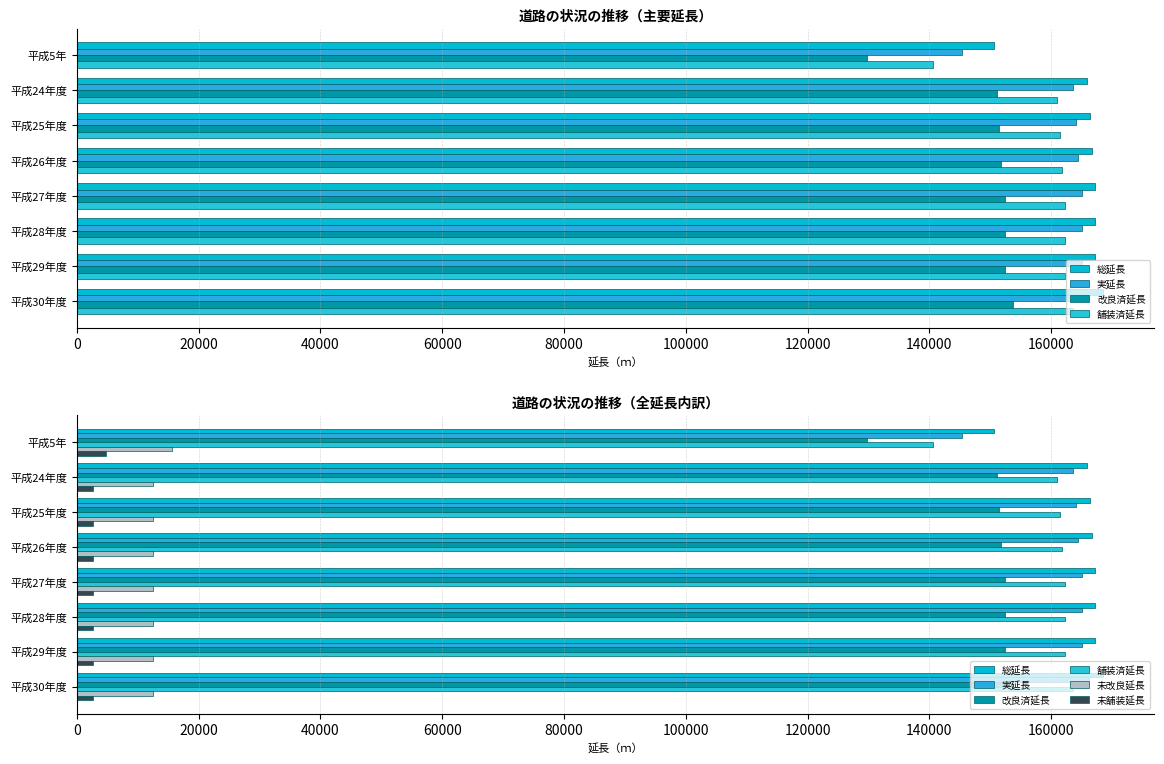

At 100000, list the series in order from largest to smallest.

総延長, 実延長, 舗装済延長, 改良済延長, 未改良延長, 未舗装延長